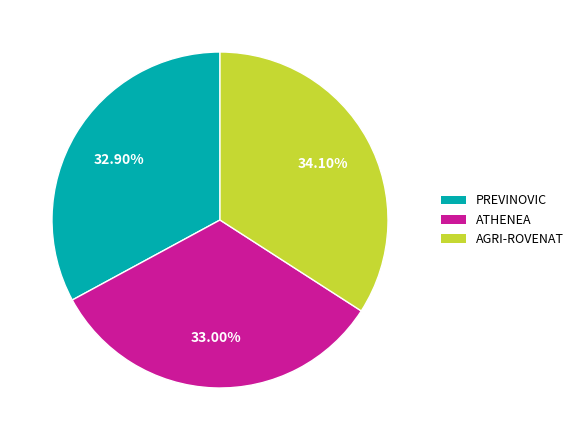

What percentage do ATHENEA and PREVINOVIC together represent?

65.9%